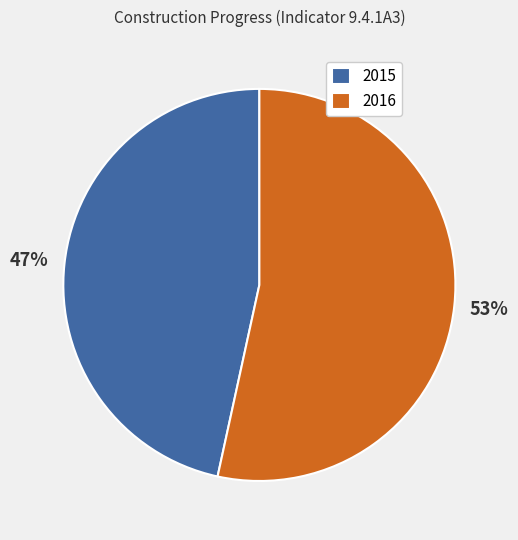

To the nearest percent, what is the average slice percentage?

50%